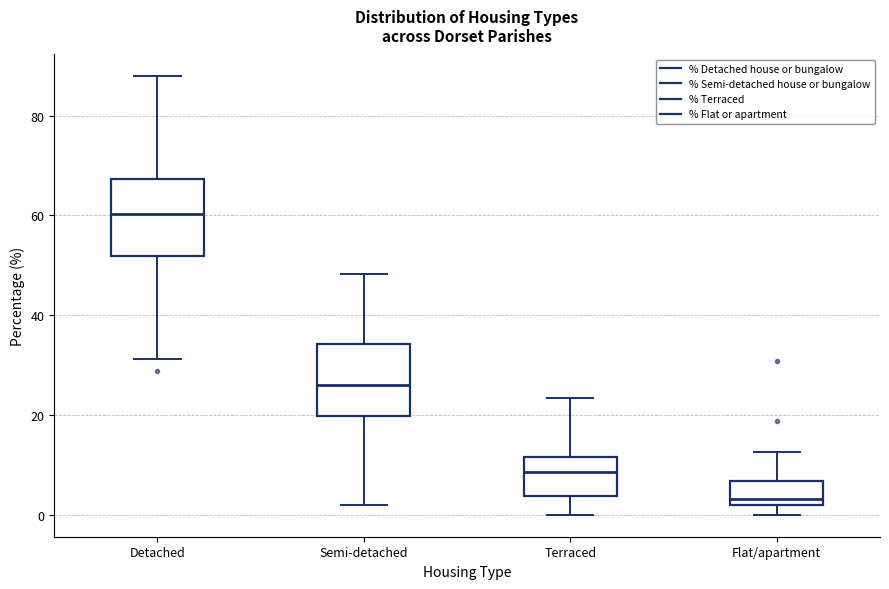

Reading left to right, read every box against the y-axis: the position of its median line, the range the box covers, and the ends of its whiskers. The values are not printed on the chart, so give them approximately, as read against the axis.

Detached: median 60, box 52 to 68, whiskers 32 to 88
Semi-detached: median 26, box 20 to 34, whiskers 2 to 48
Terraced: median 8, box 4 to 12, whiskers 0 to 24
Flat/apartment: median 4, box 2 to 6, whiskers 0 to 12